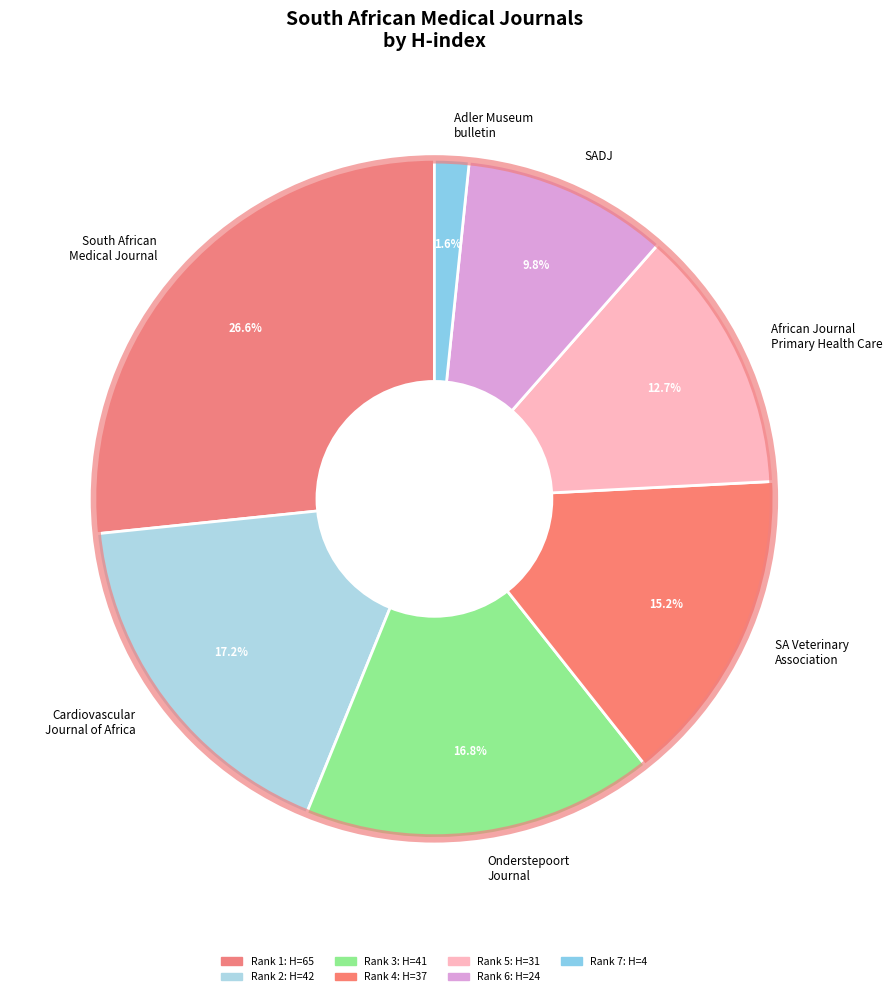

Is South African Medical Journal the majority of the pie?

No